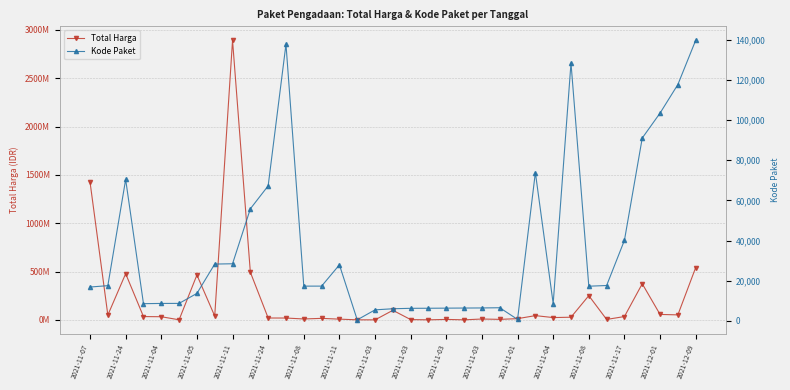

Which category has the lowest value across all series?

2021-11-17